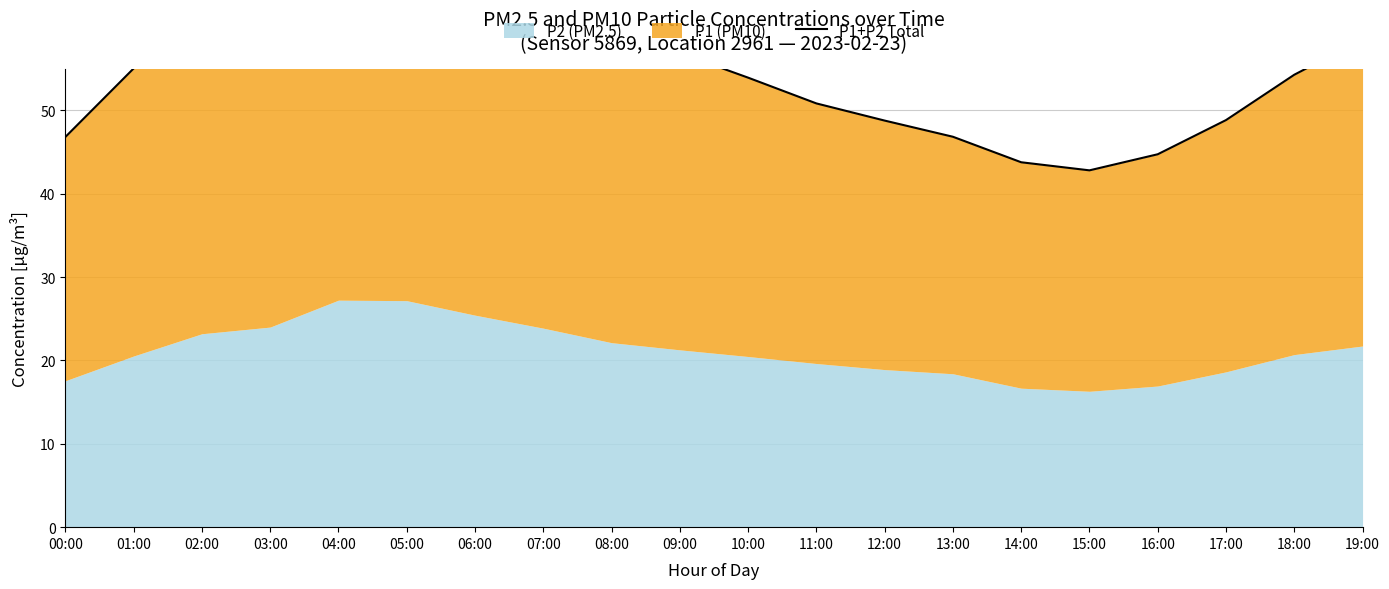

Is it true that the value at 11:00 is 50.8?

True